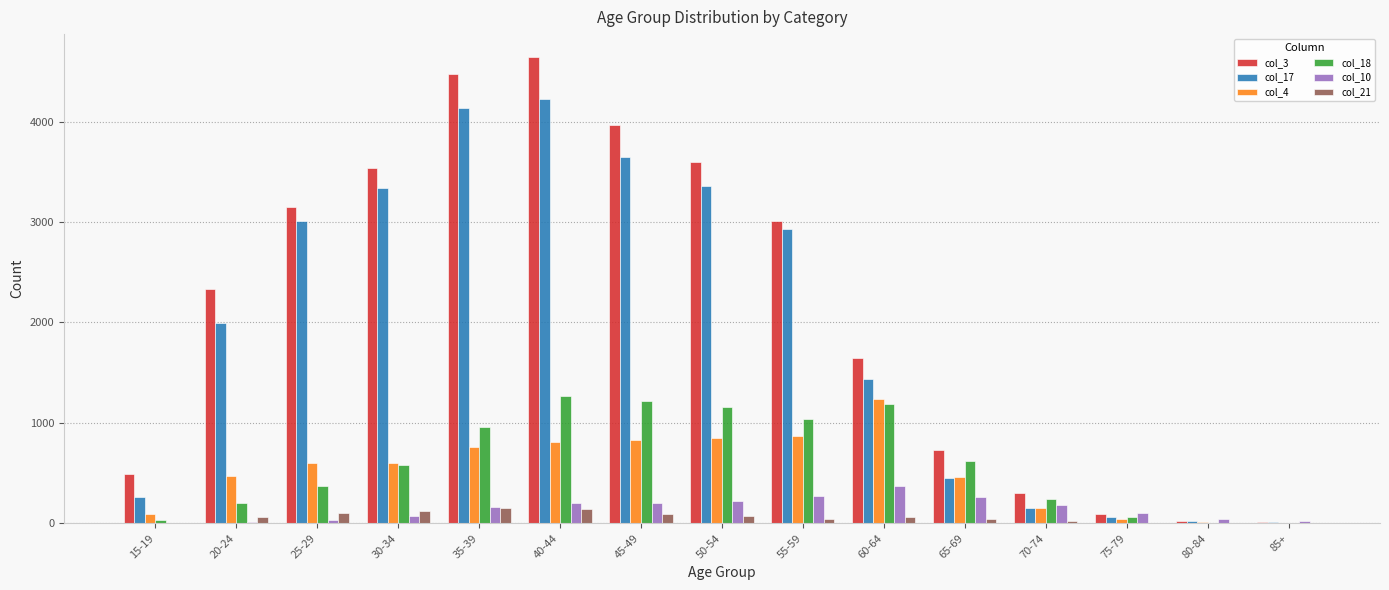

True or false: col_18 has a value of 970 at 30-34.

False